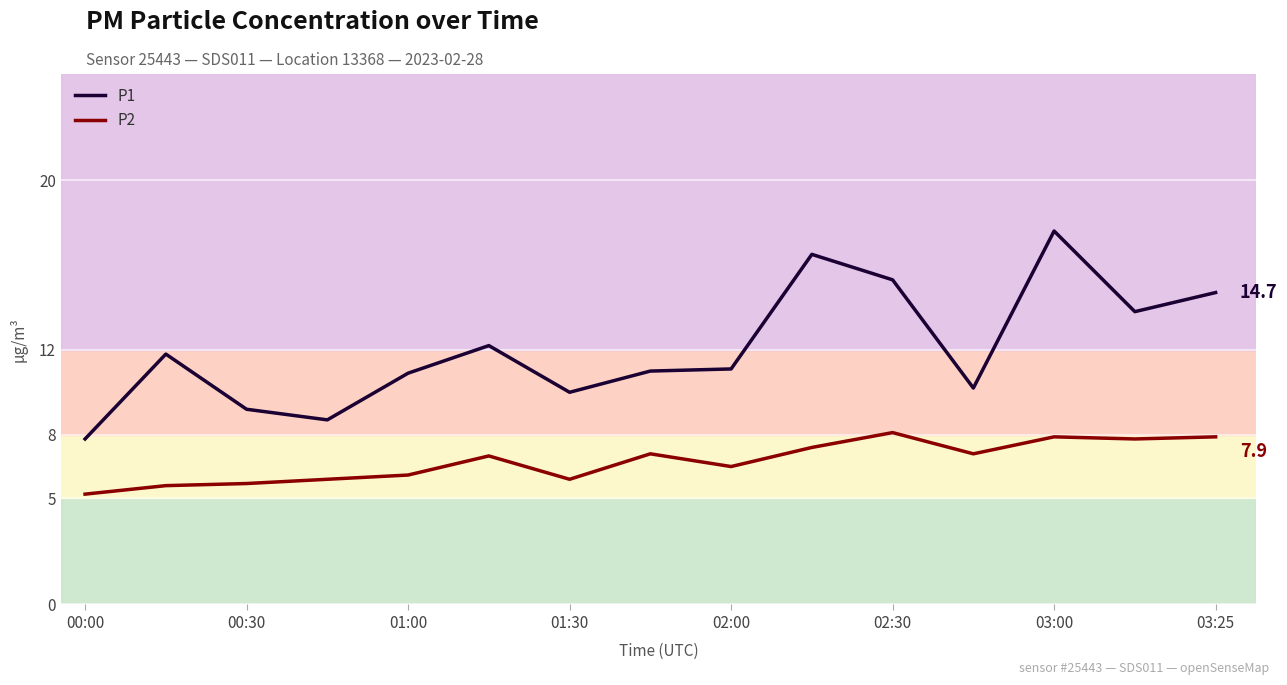

How many lines are shown in the chart?

2